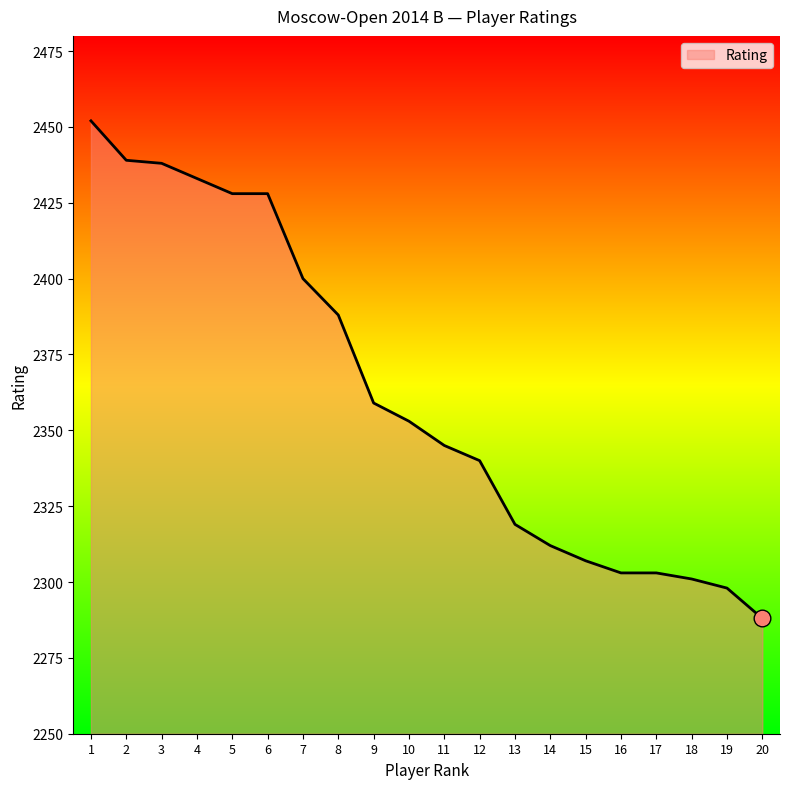

At which label does the data first exceed 2353?

1